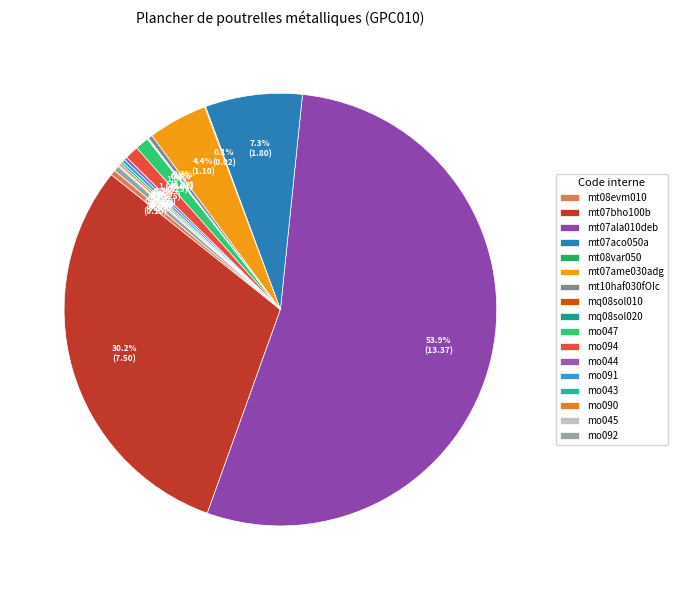

Combined, what portion of the pie is mt08evm010 and mt10haf030fOIc?

0.7%